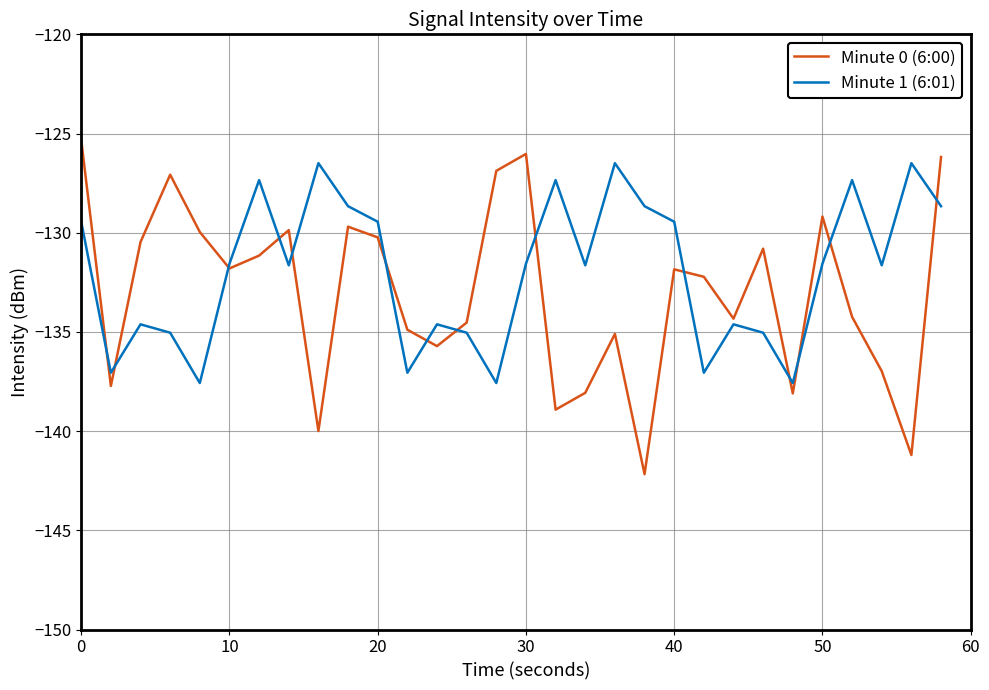

What is the minimum value shown in the chart?

-142.2